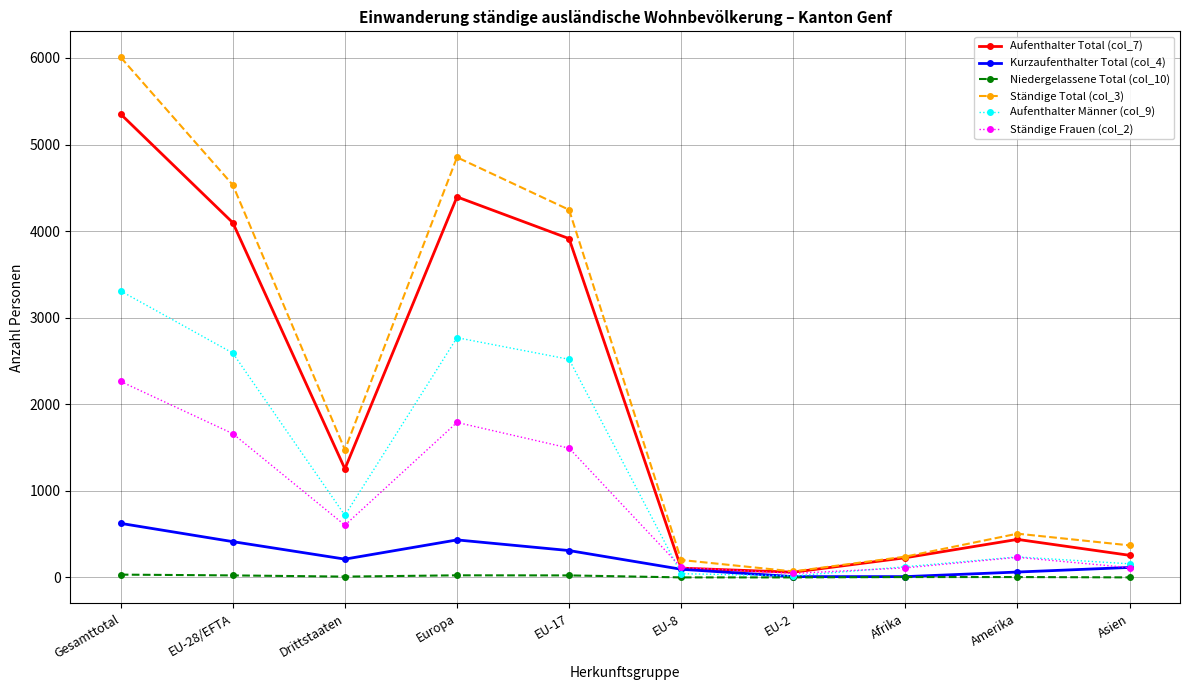

Rank the series by their maximum value, from lowest to highest.

Niedergelassene Total (col_10), Kurzaufenthalter Total (col_4), Ständige Frauen (col_2), Aufenthalter Männer (col_9), Aufenthalter Total (col_7), Ständige Total (col_3)